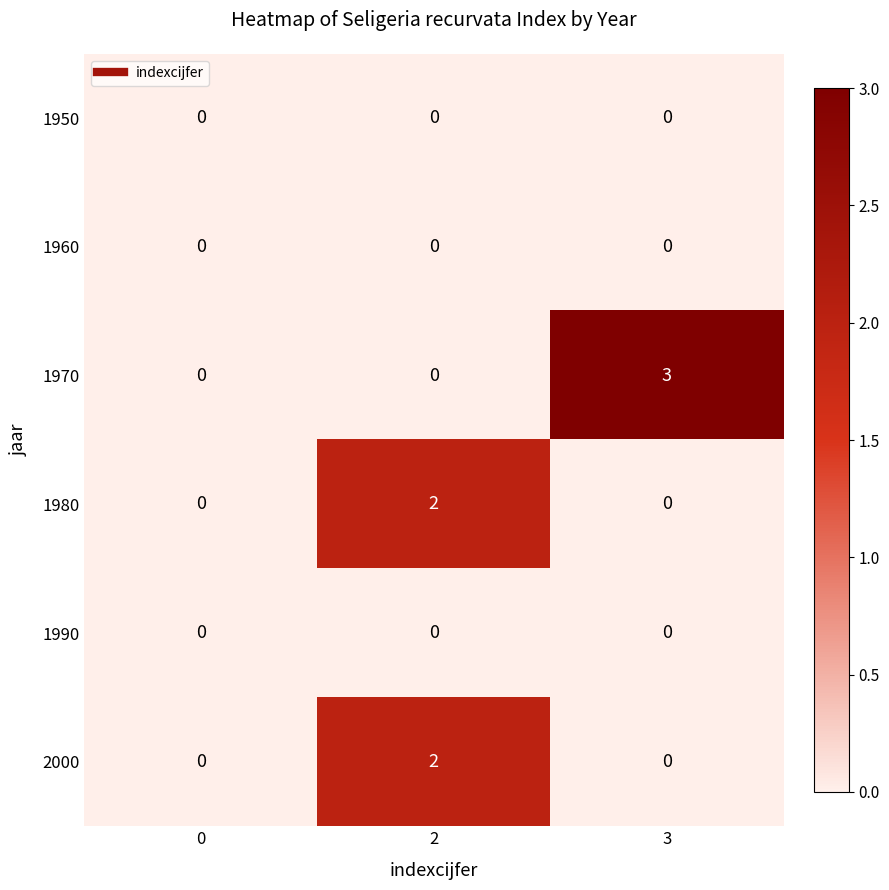

What is the greatest value displayed?

3